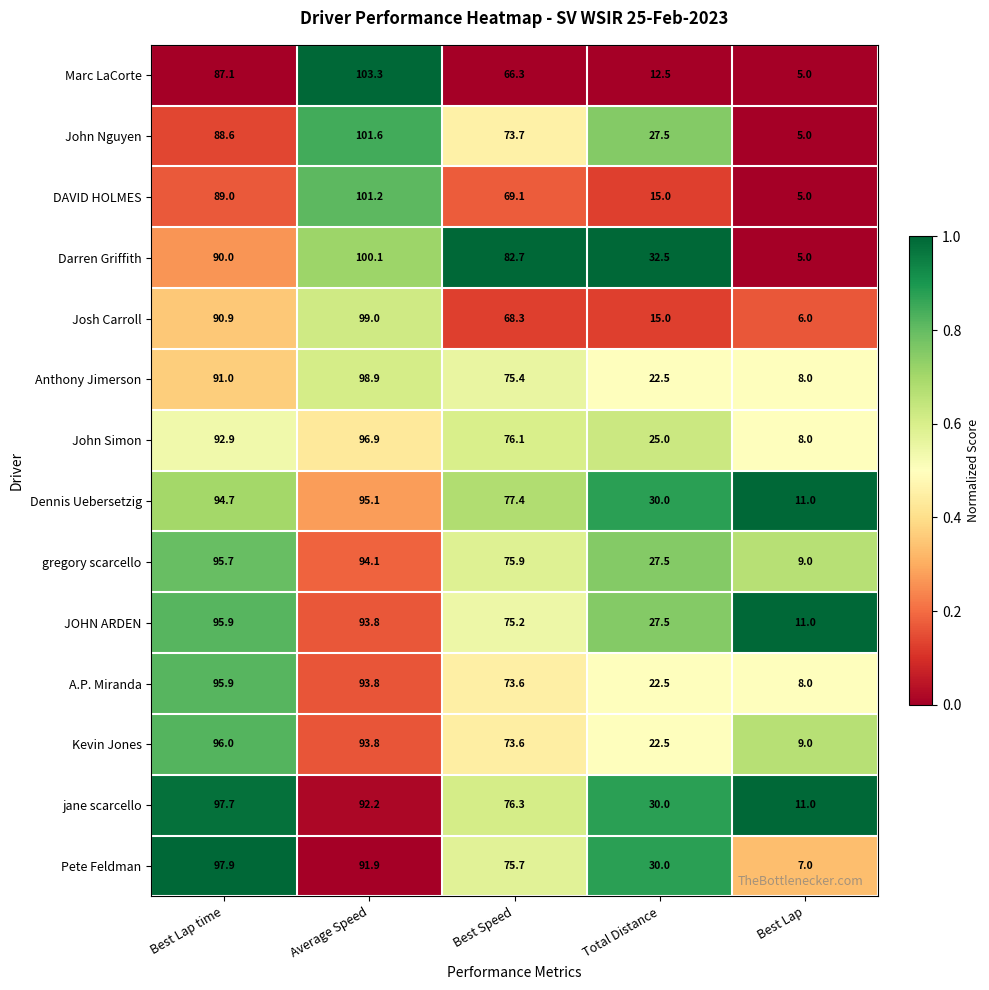

What is the difference between the second highest and minimum values in the jane scarcello series?

81.2